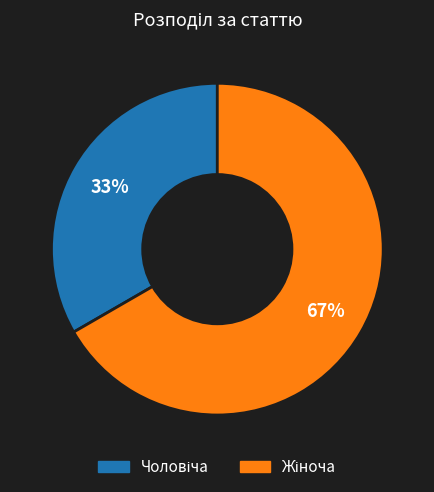

To the nearest percent, what is the average slice percentage?

50%